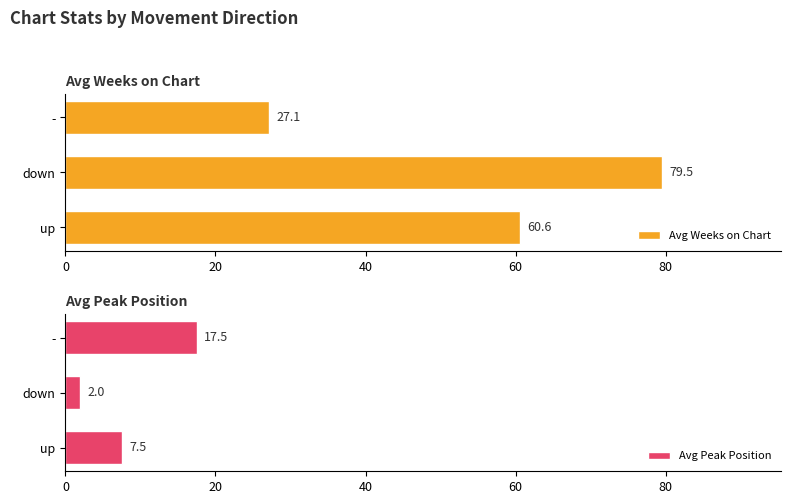

What is the minimum value shown in the chart?

2.0